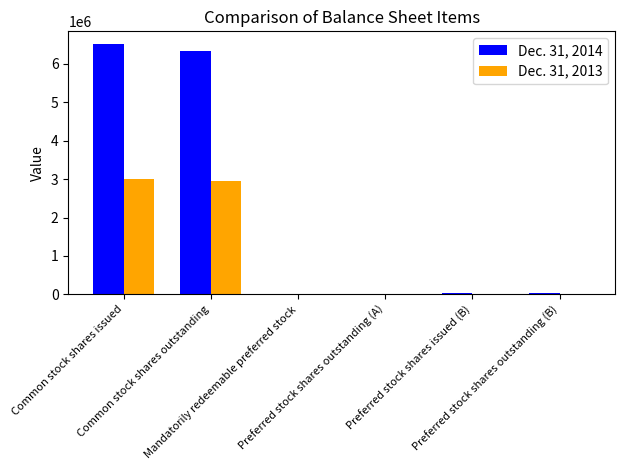

Is the value of Dec. 31, 2014 at Mandatorily redeemable preferred stock greater than the value of Dec. 31, 2013 at Common stock shares issued?

No